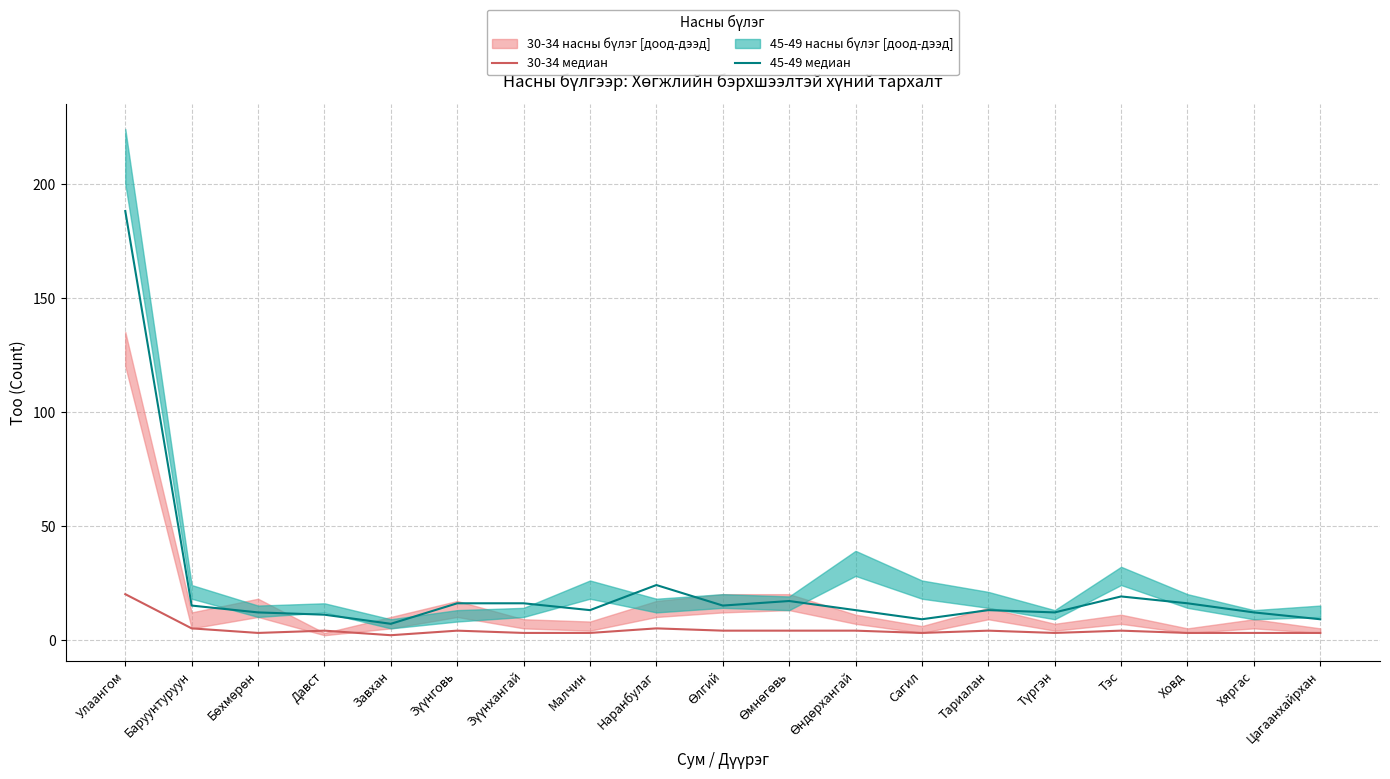

Where is the first local maximum for 45-49 медиан?

Наранбулаг